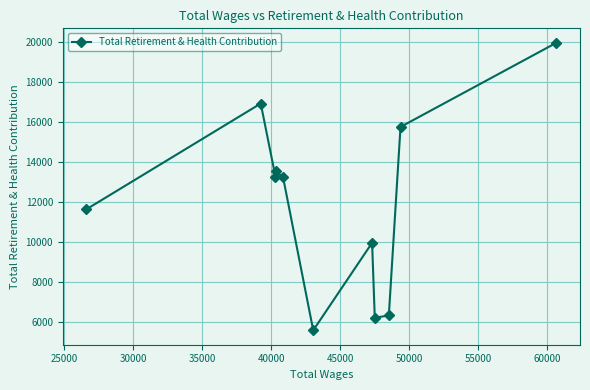

What is the difference between the maximum and minimum values?

14386